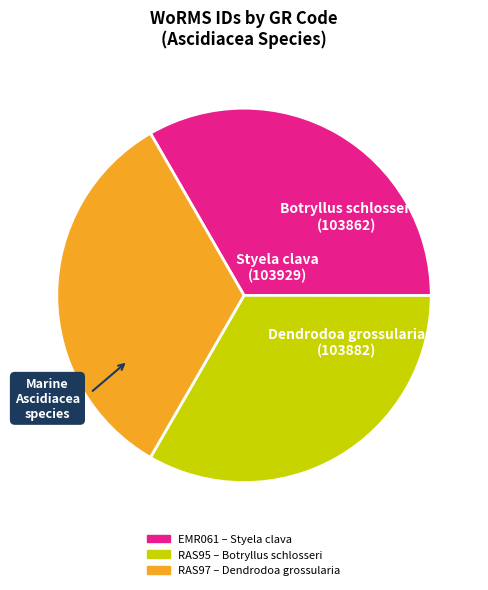

Is the sum of RAS95 and RAS97 greater than half?

Yes